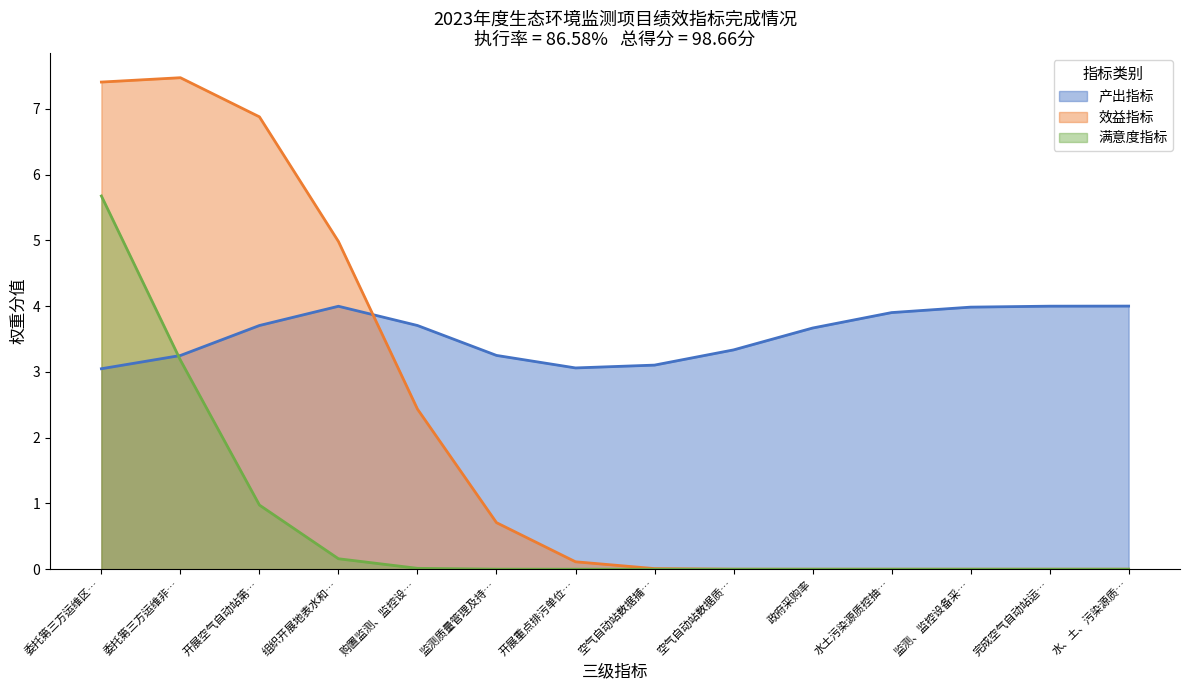

Does the chart have visible grid lines?

No